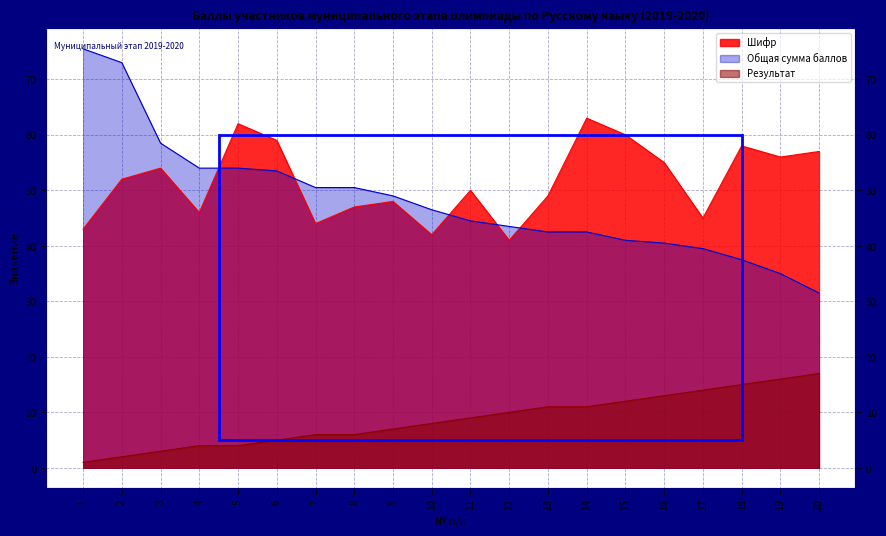

What is the difference between the Шифр values at 17 and 7?

1.0